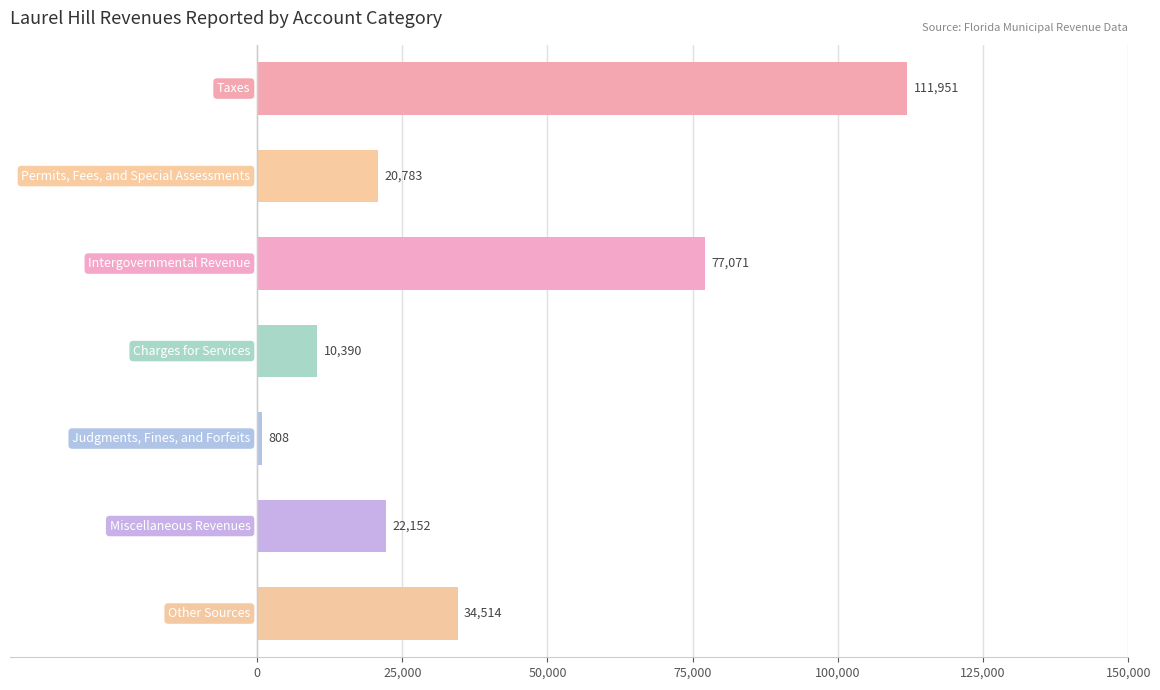

What is the value of the 6th bar from the top?

22152